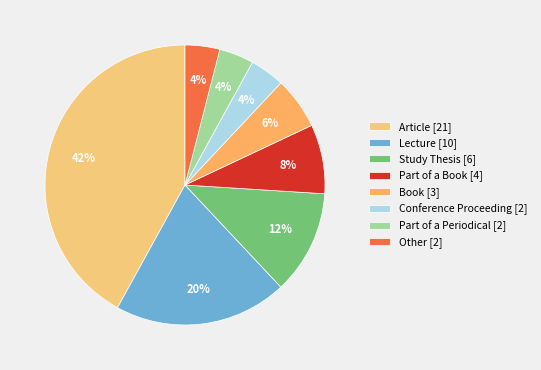

Rank the categories by value from highest to lowest.

Article, Lecture, Study Thesis, Part of a Book, Book, Conference Proceeding, Part of a Periodical, Other